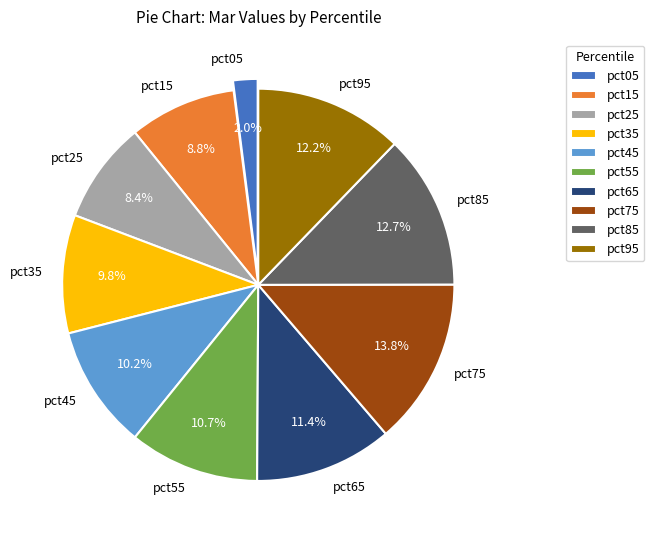

To the nearest percent, what is the average slice percentage?

10%